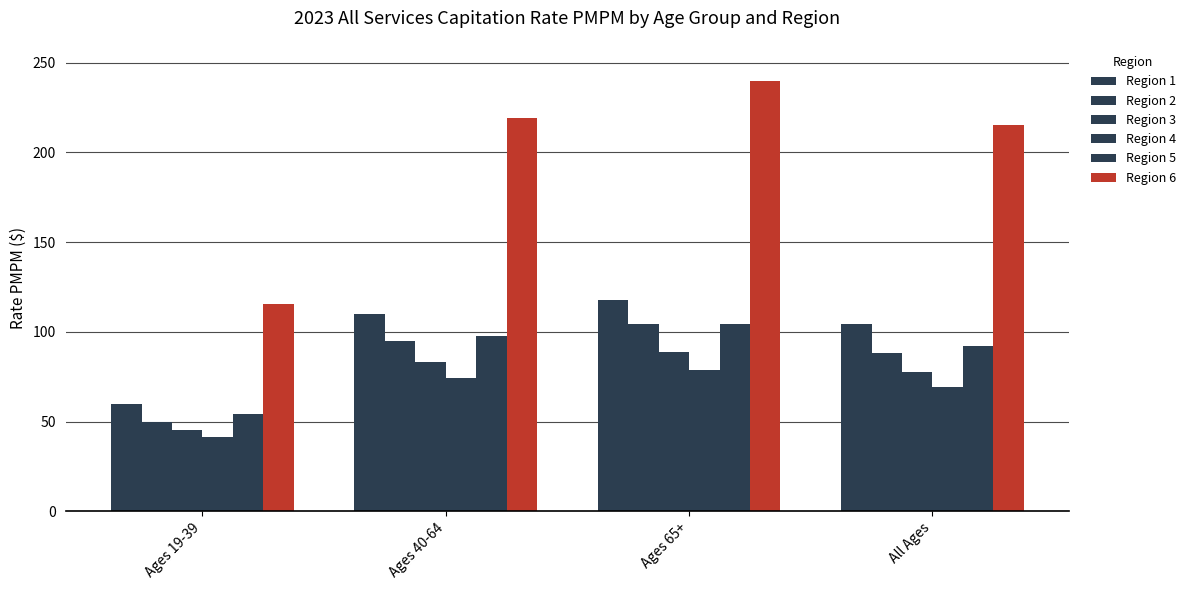

How many distinct data groups are displayed?

6